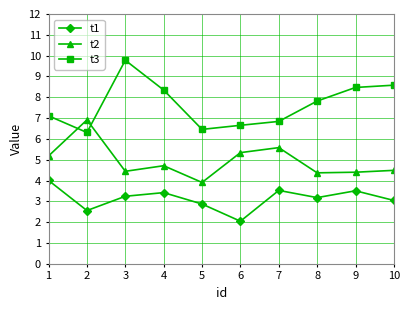

How many series are shown in this chart?

3